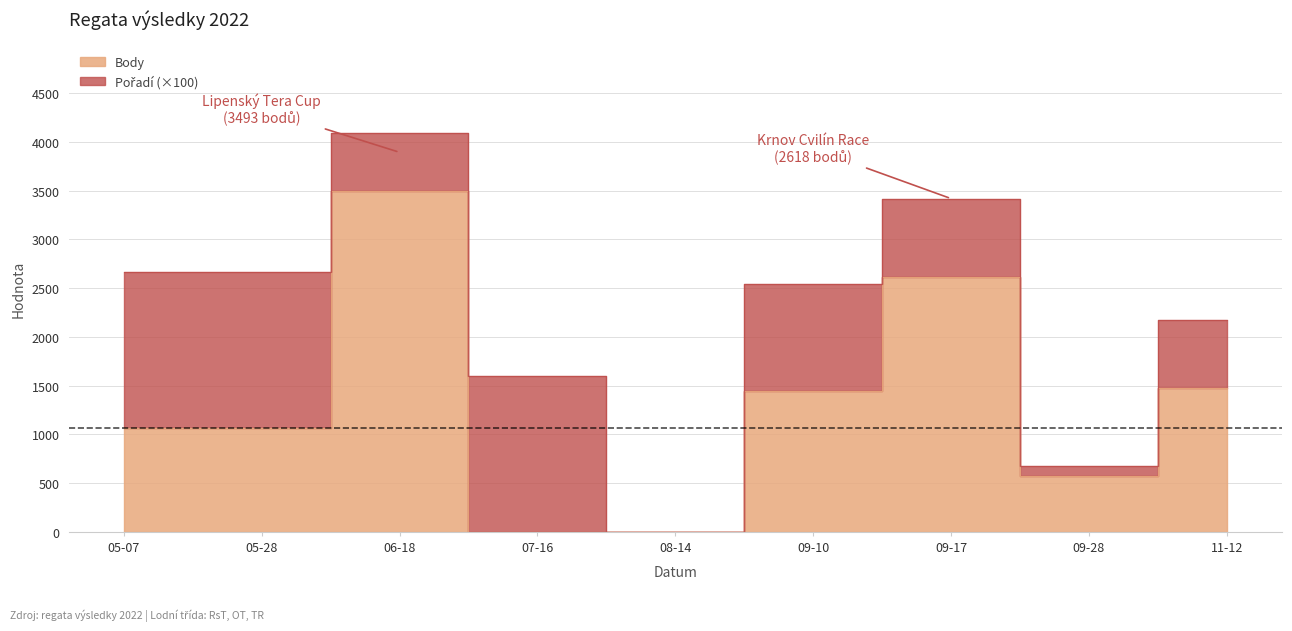

Reading left to right, what are all the values shown in this chart?

1065	1065	3493	0	0	1440	2618	578	1471